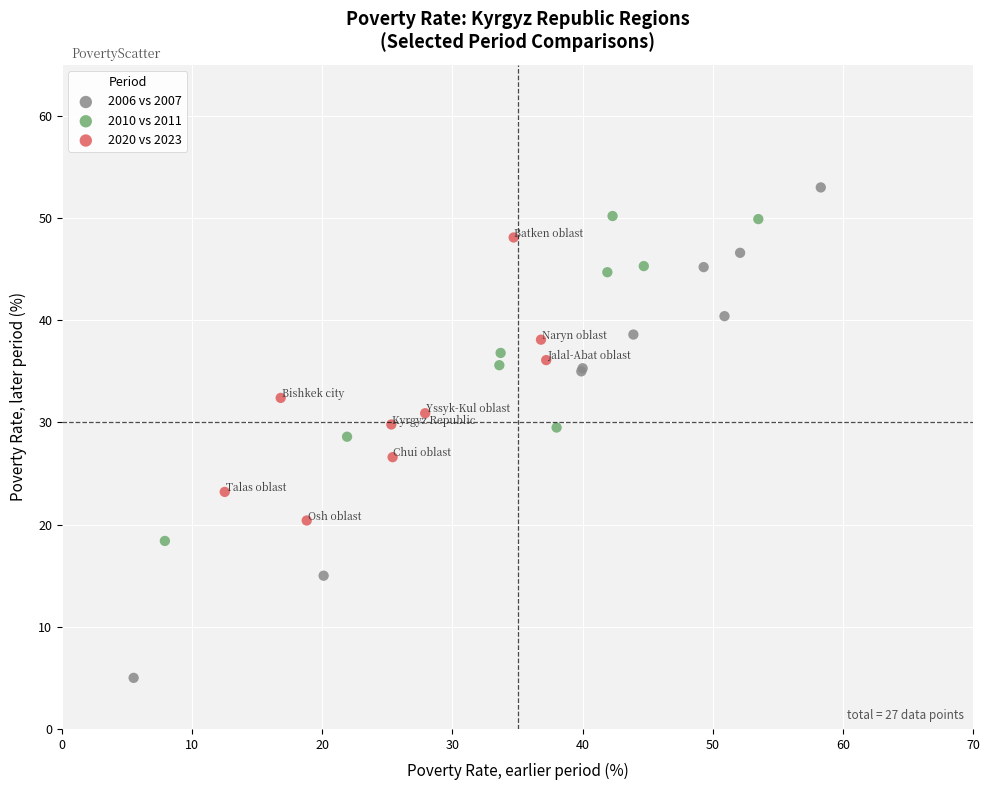

Which series has the widest spread of Y values?

2006 vs 2007